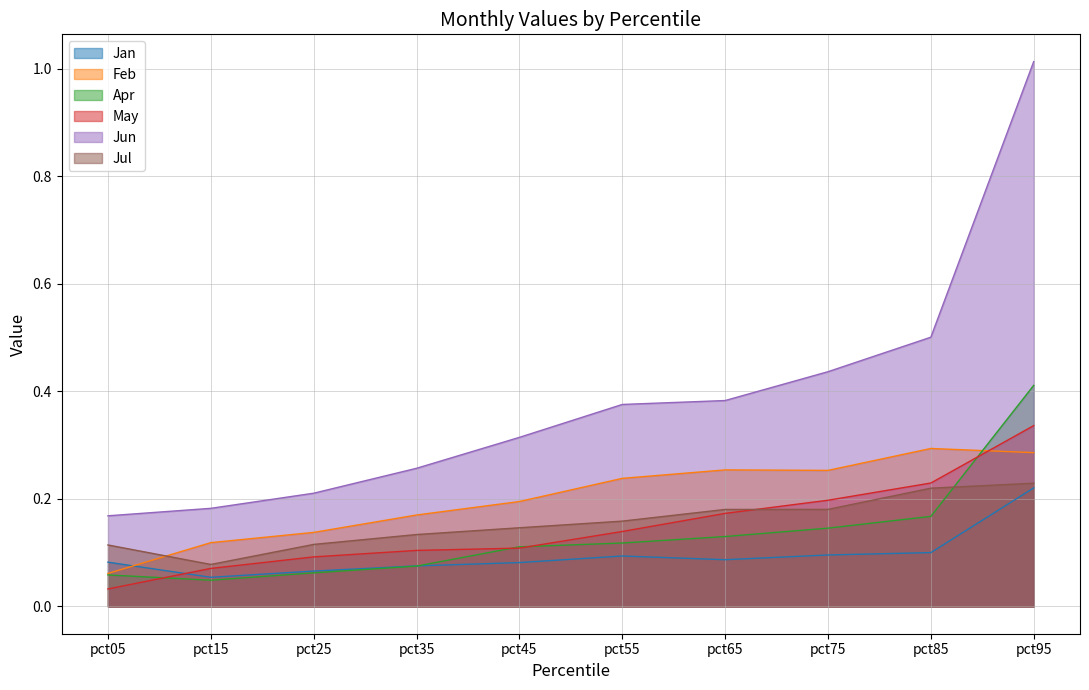

Which series has the largest total across all categories?

Jun